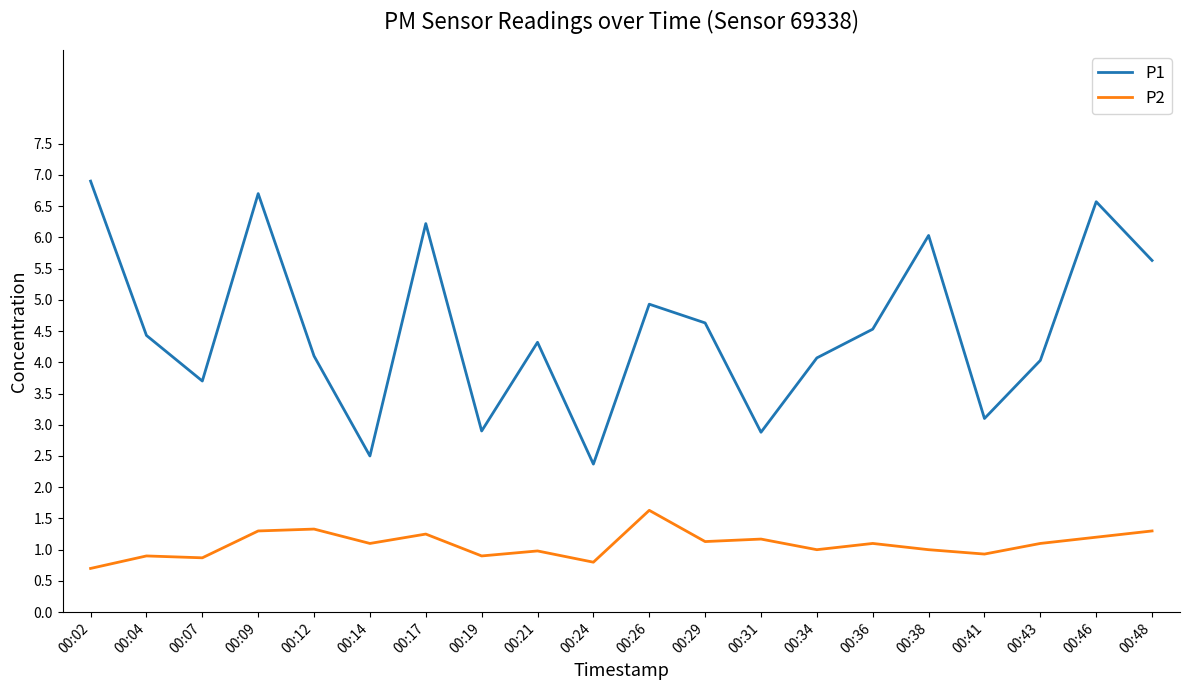

The P2 series shows 1.3 at 00:48. True or false?

True